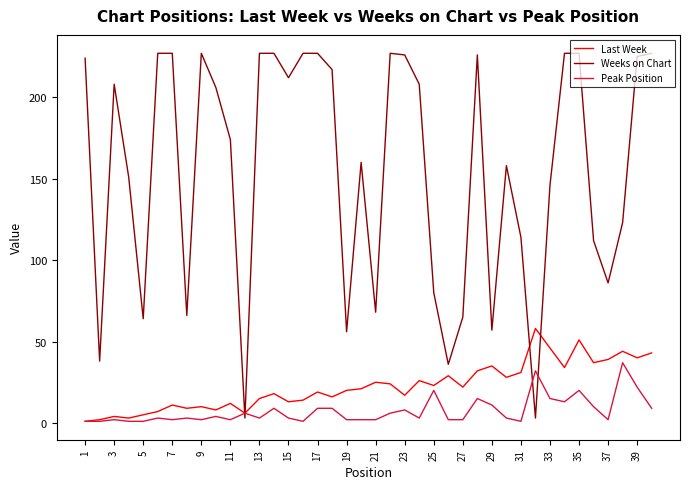

Which series has the largest total across all categories?

Weeks on Chart